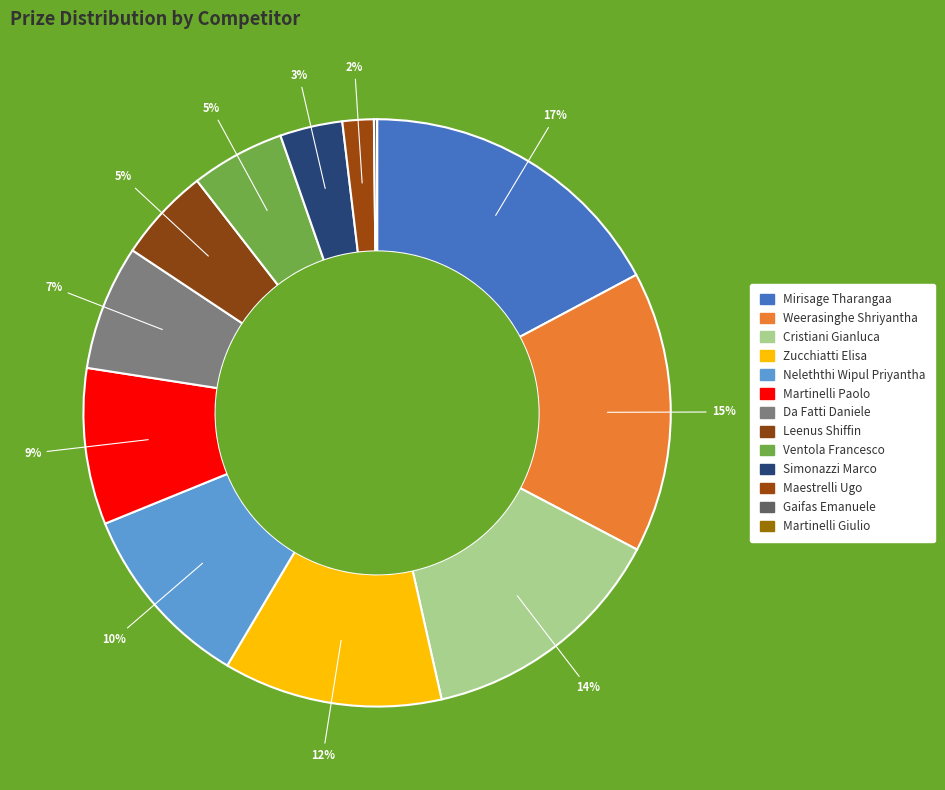

To the nearest percent, what percentage of the pie is Da Fatti Daniele?

7%